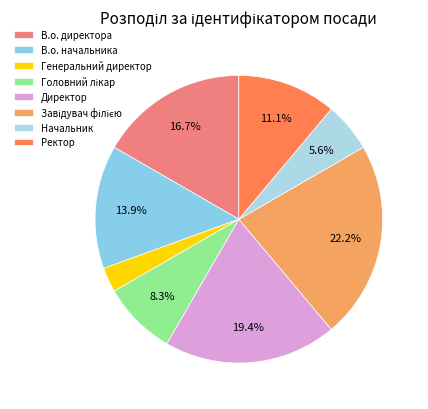

To the nearest percent, what is the difference between the Генеральний директор and Директор slice percentages?

17%